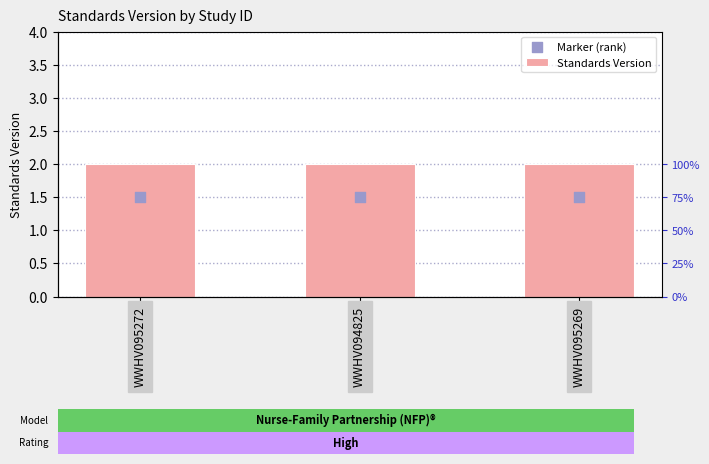

Which series contains the highest Y value?

Standards Version